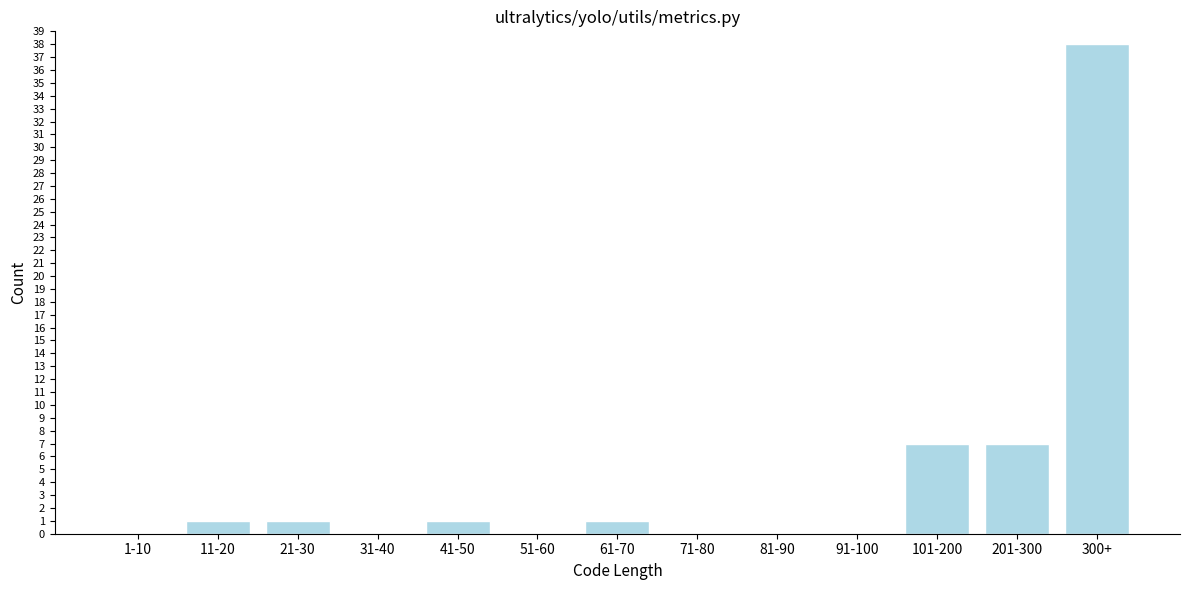

Reading right to left, list all the values displayed in this chart.

300+=38	201-300=7	101-200=7	91-100=0	81-90=0	71-80=0	61-70=1	51-60=0	41-50=1	31-40=0	21-30=1	11-20=1	1-10=0